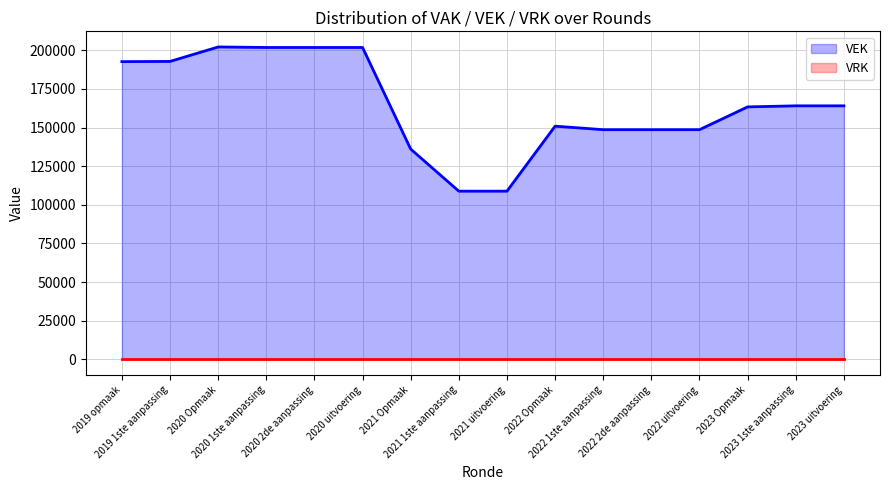

What is the difference between the second highest and second lowest values in the VEK series?

92943